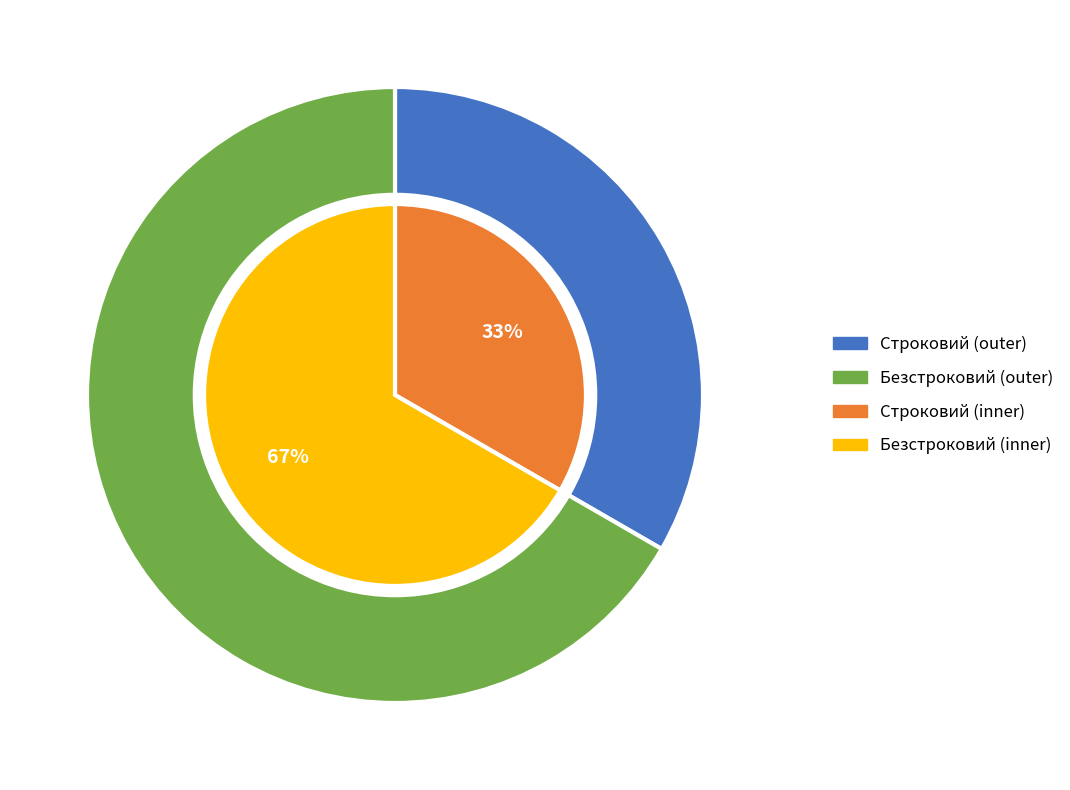

How many segments does this pie chart have?

2